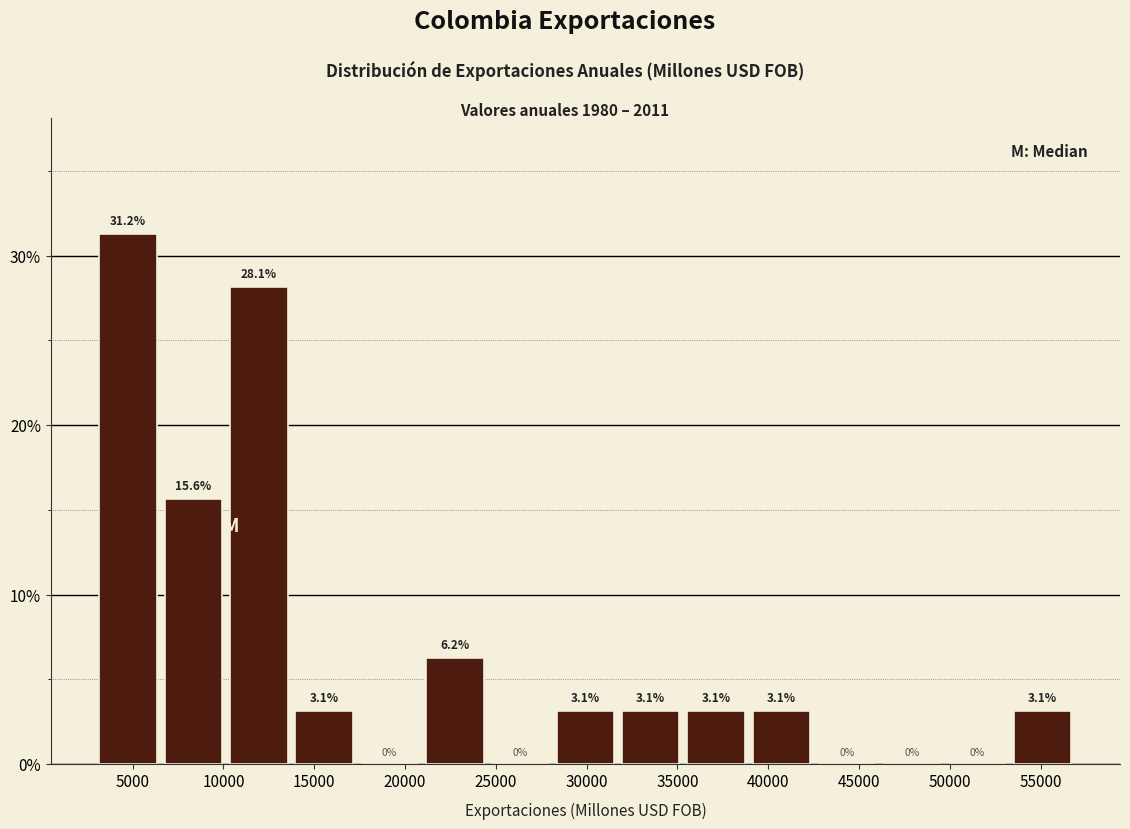

Which range on the x-axis has the tallest bar?

3000 to 6500